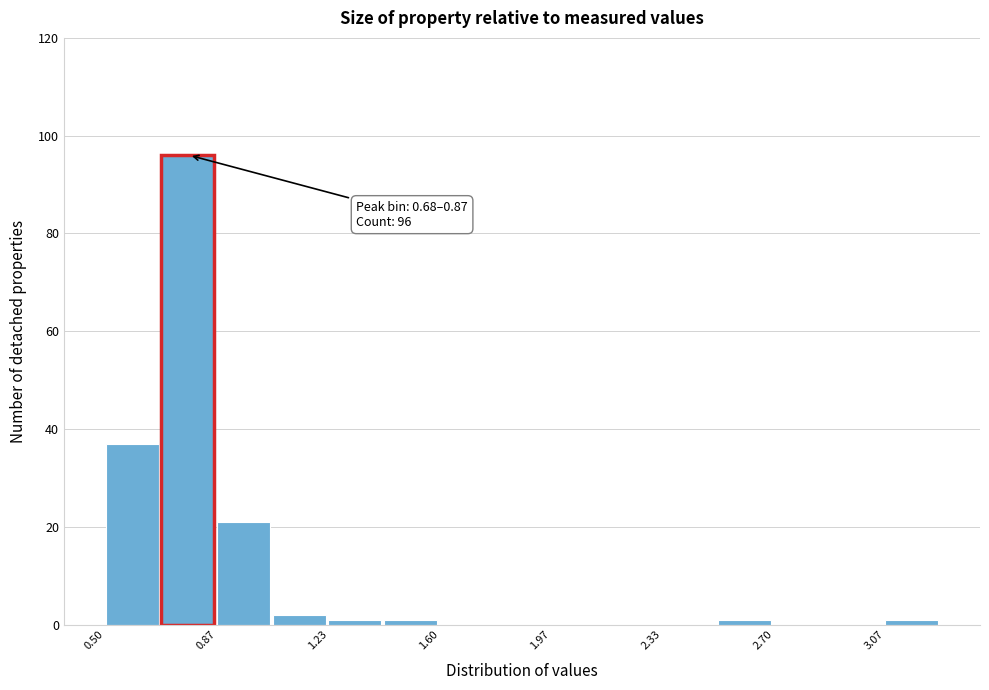

Around what value on the x-axis is the tallest bar? Give the approximate position of its centre, as read against the axis.

0.75